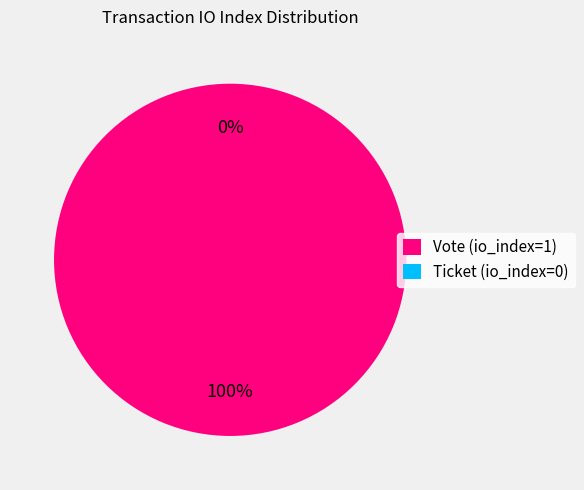

What is the change in value from Vote (io_index=1) to Ticket (io_index=0)?

-1